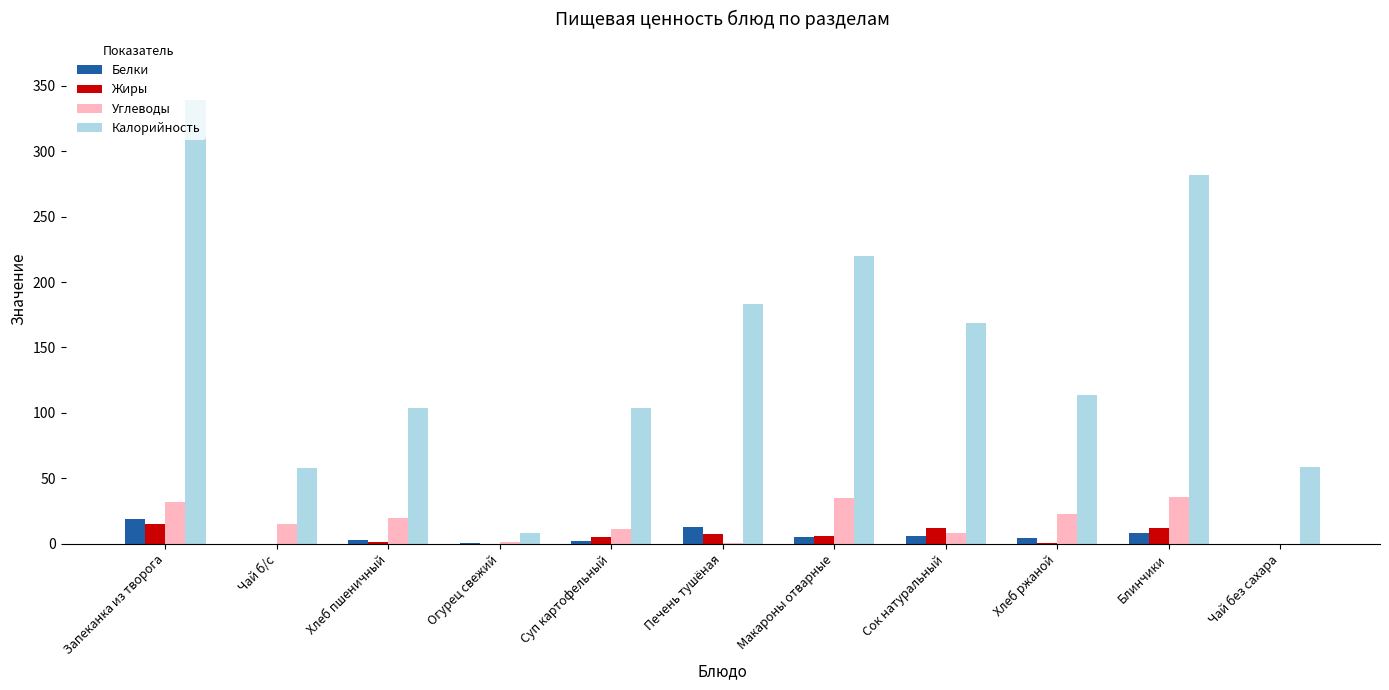

Where does the Белки series first go above 4?

Запеканка из творога